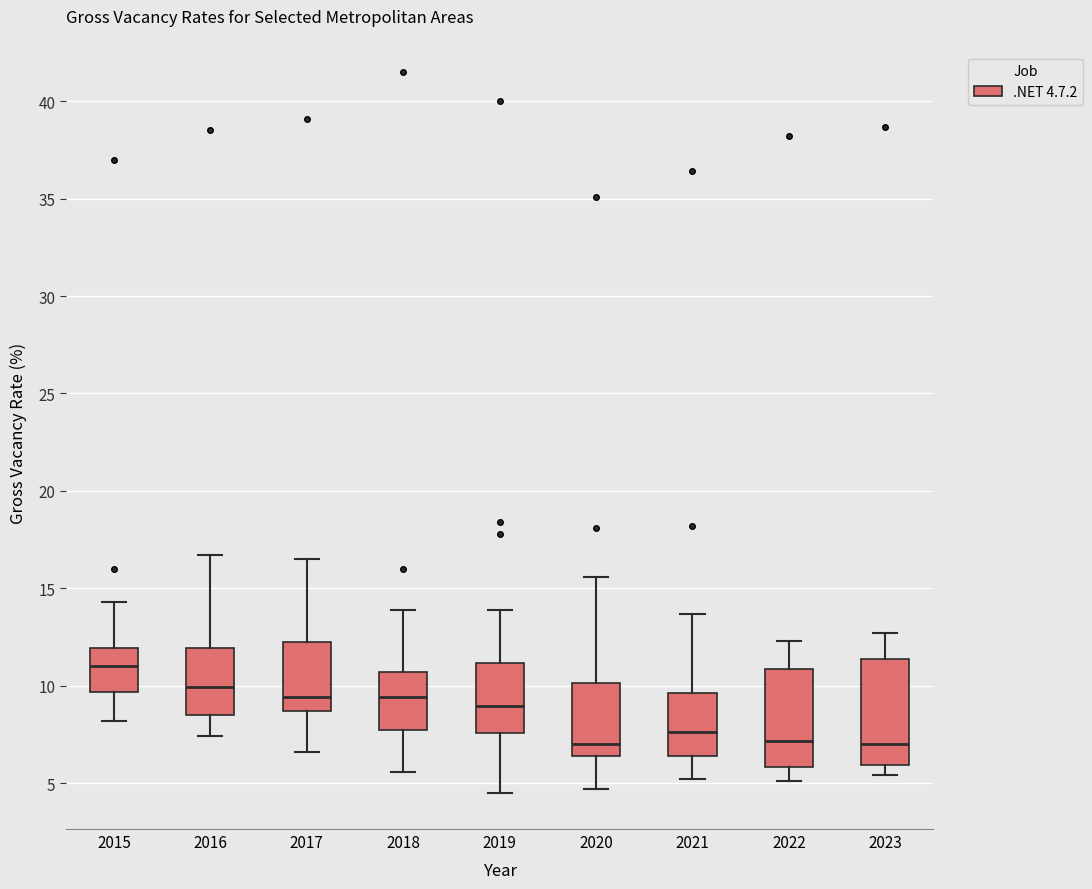

Which box's median line is the highest?

2015